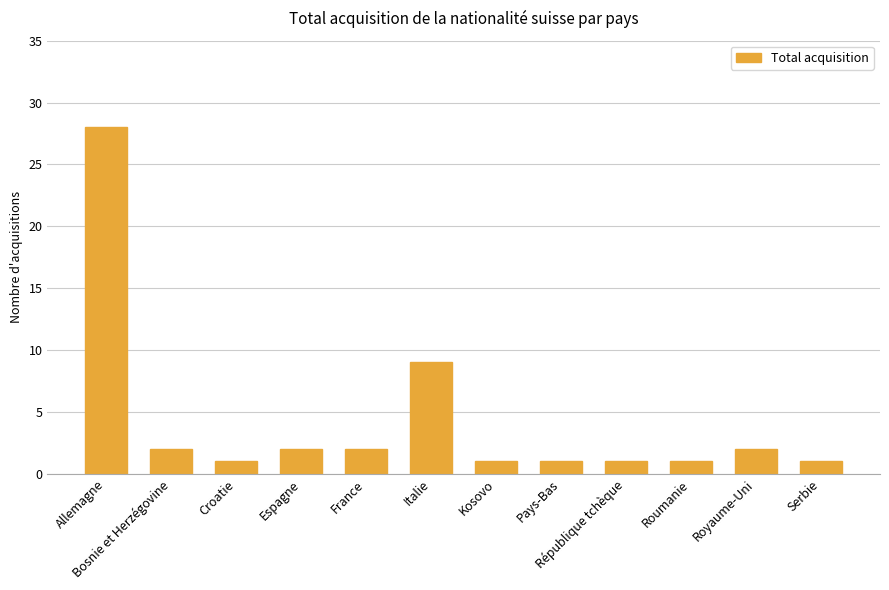

How many series are shown in this chart?

1